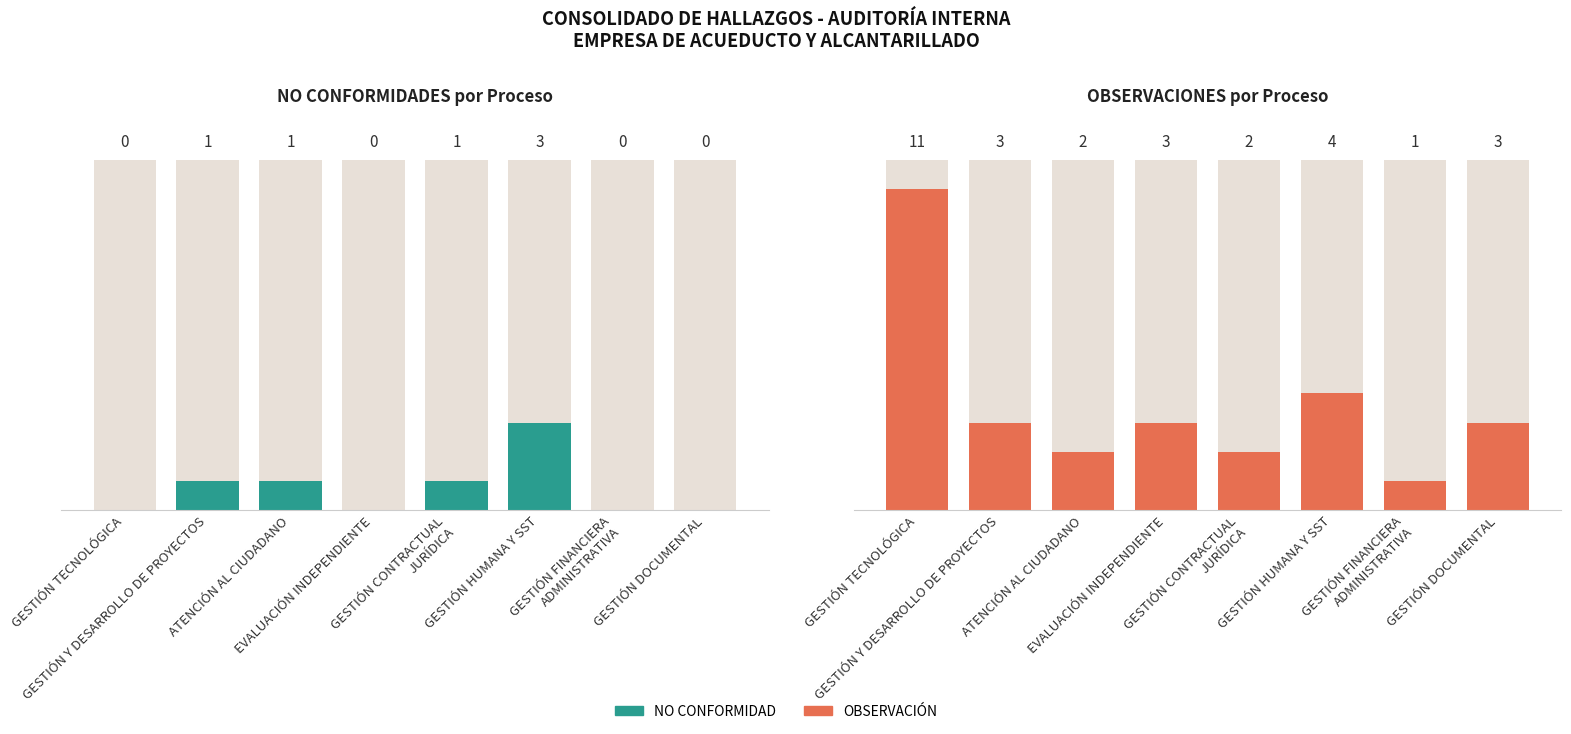

Reading right to left, list all the values displayed in this chart.

NO CONFORMIDAD: GESTIÓN DOCUMENTAL=0	GESTIÓN FINANCIERA
ADMINISTRATIVA=0	GESTIÓN HUMANA Y SST=3	GESTIÓN CONTRACTUAL
JURÍDICA=1	EVALUACIÓN INDEPENDIENTE=0	ATENCIÓN AL CIUDADANO=1	GESTIÓN Y DESARROLLO DE PROYECTOS=1	GESTIÓN TECNOLÓGICA=0
OBSERVACIÓN: GESTIÓN DOCUMENTAL=3	GESTIÓN FINANCIERA
ADMINISTRATIVA=1	GESTIÓN HUMANA Y SST=4	GESTIÓN CONTRACTUAL
JURÍDICA=2	EVALUACIÓN INDEPENDIENTE=3	ATENCIÓN AL CIUDADANO=2	GESTIÓN Y DESARROLLO DE PROYECTOS=3	GESTIÓN TECNOLÓGICA=11